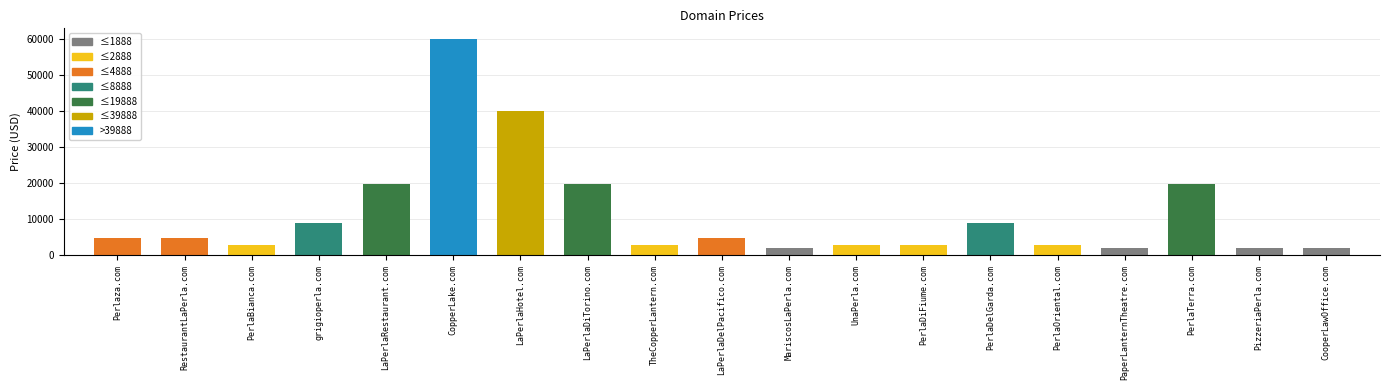

What is the sum of all values?

213872